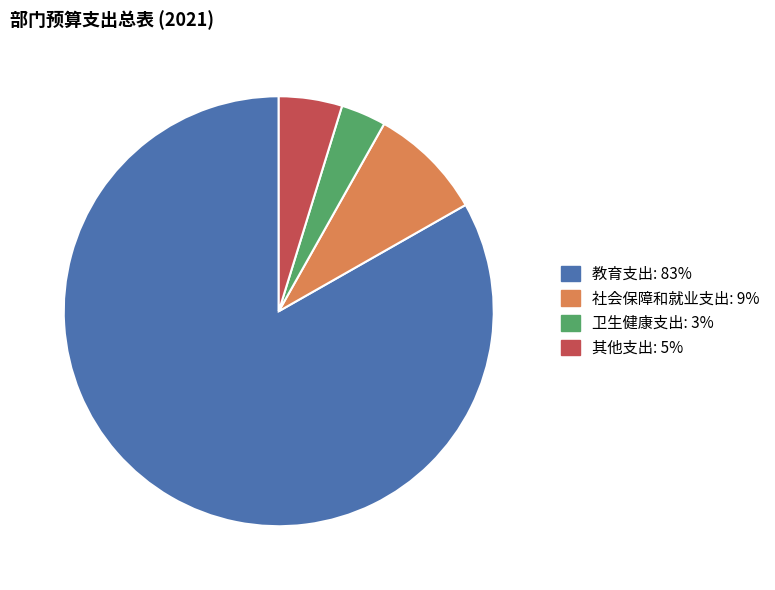

What is the smallest slice in the pie chart?

卫生健康支出